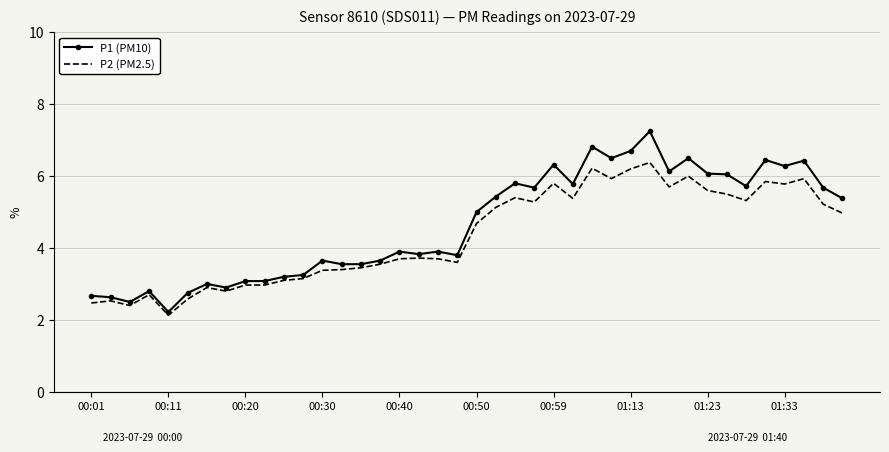

Which series has the widest spread of values?

P1 (PM10)